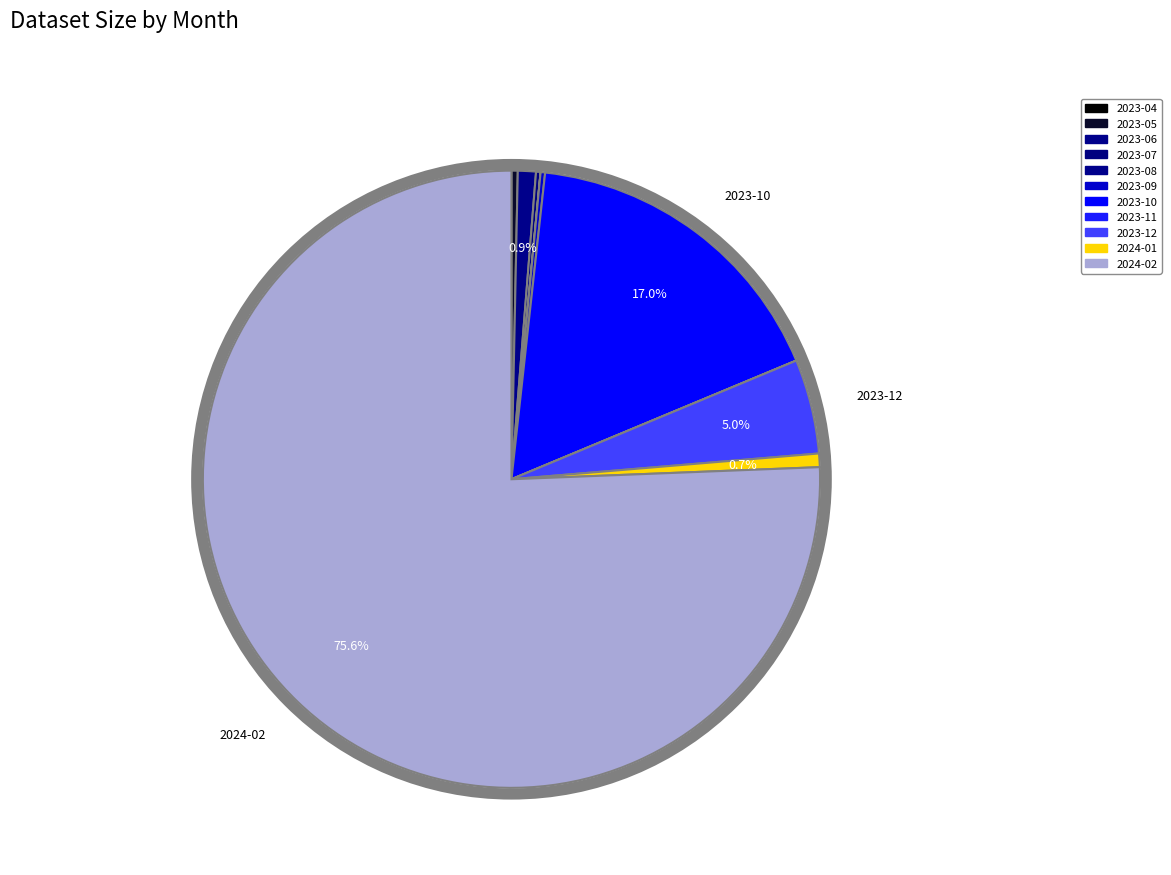

Which category has the smallest portion of the pie?

2023-04